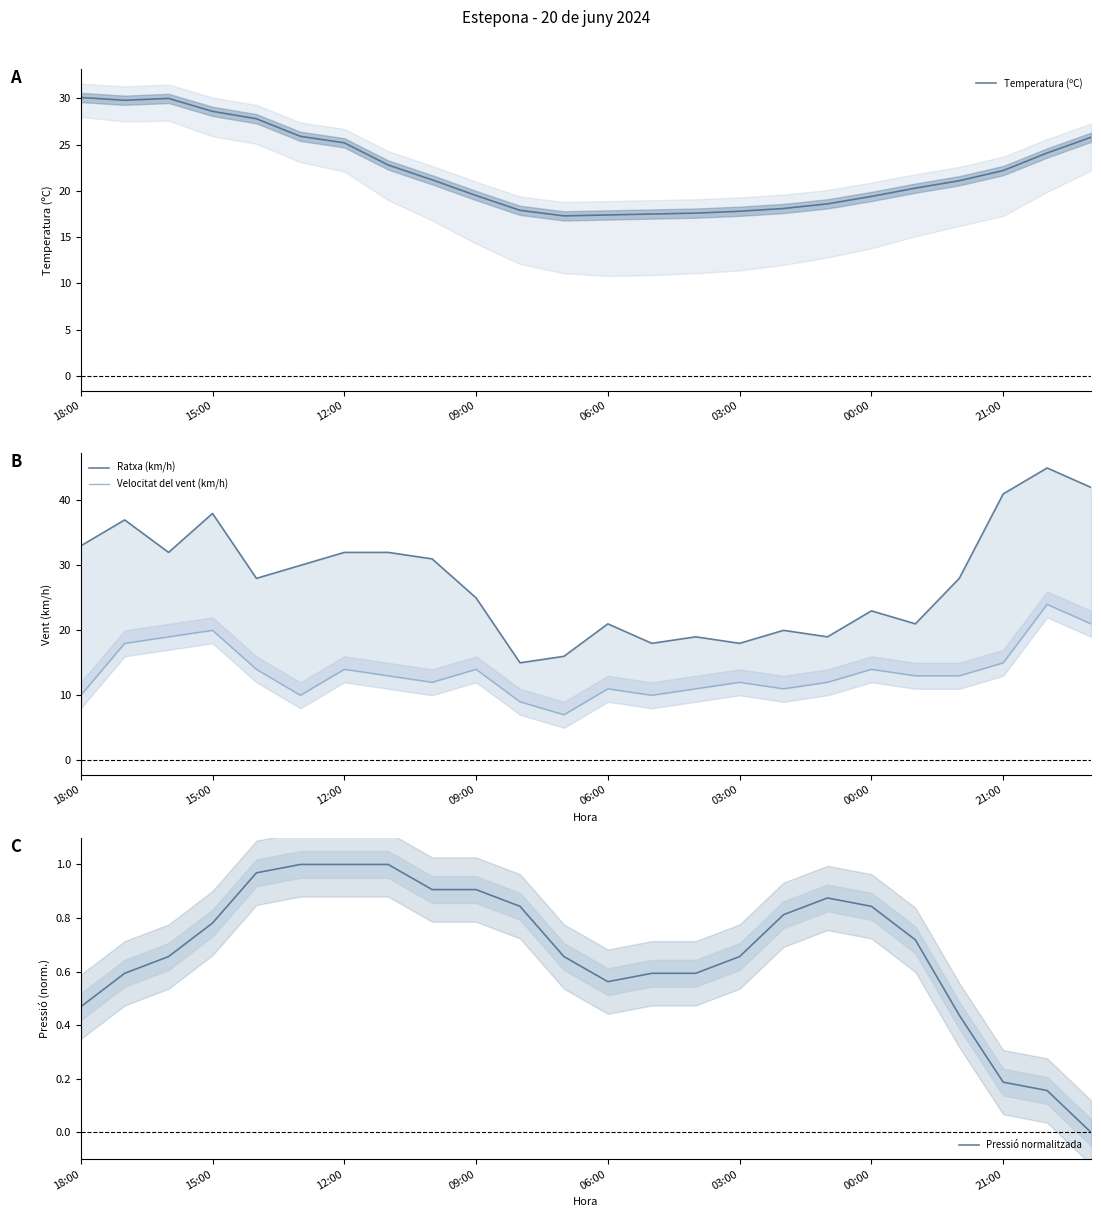

The value of Temperatura (ºC) at 06:00 is 30.6. True or false?

False